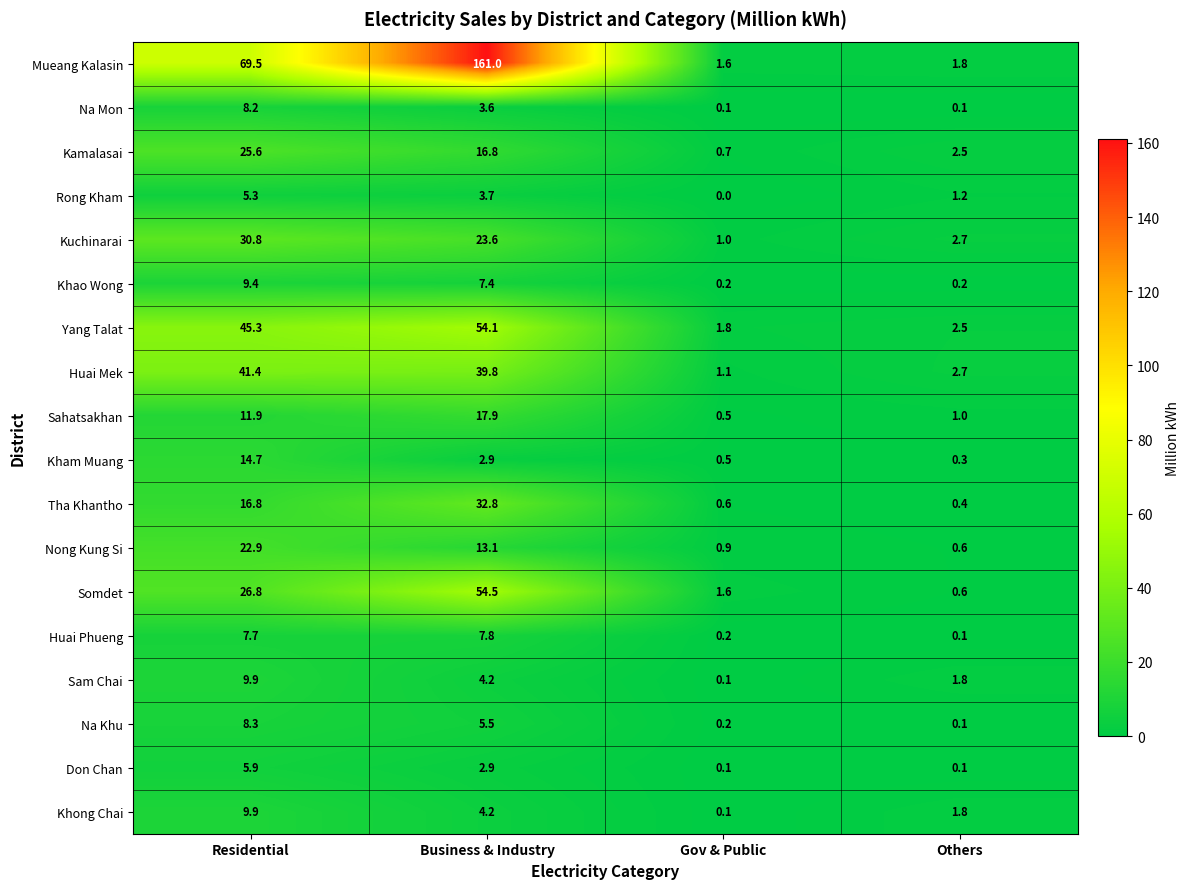

Which category has the highest value in the Kham Muang series?

Residential